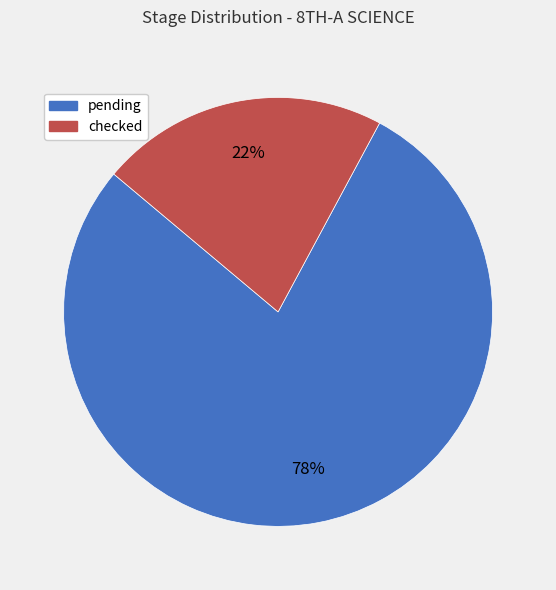

To the nearest percent, what is the average slice percentage?

50%